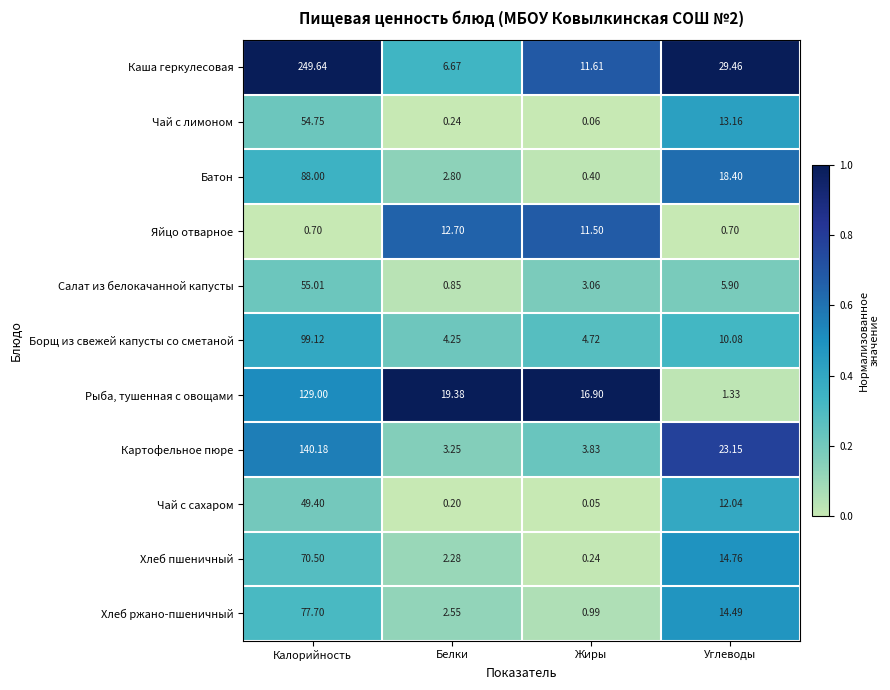

At which category does the chart reach its peak across all series?

Калорийность